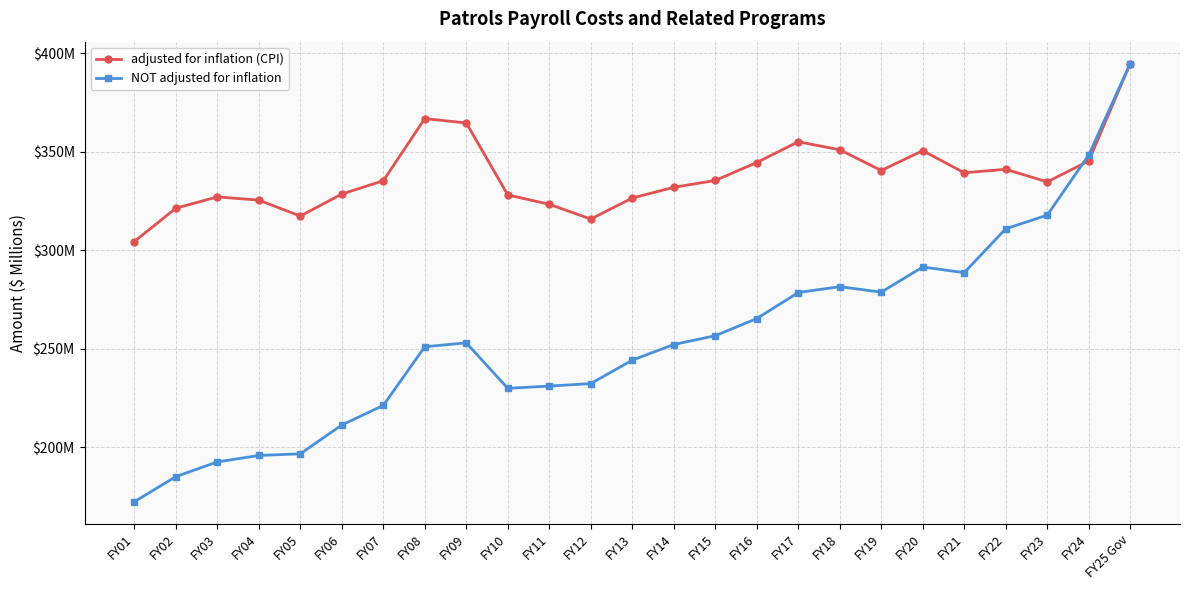

What is the sum of all NOT adjusted for inflation values?

6379.0